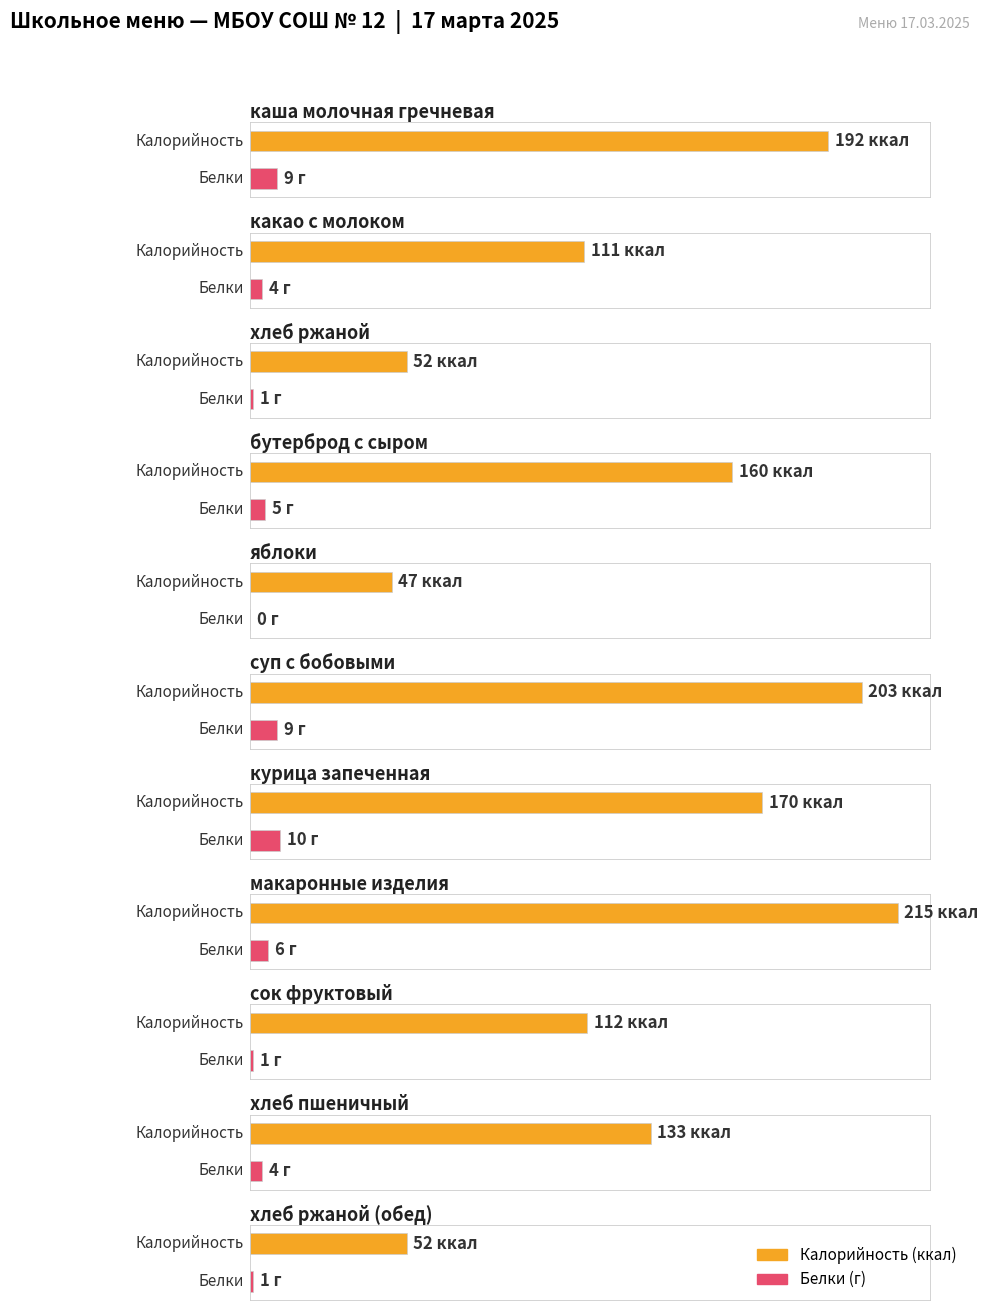

The Калорийность series shows 47 at яблоки. True or false?

True